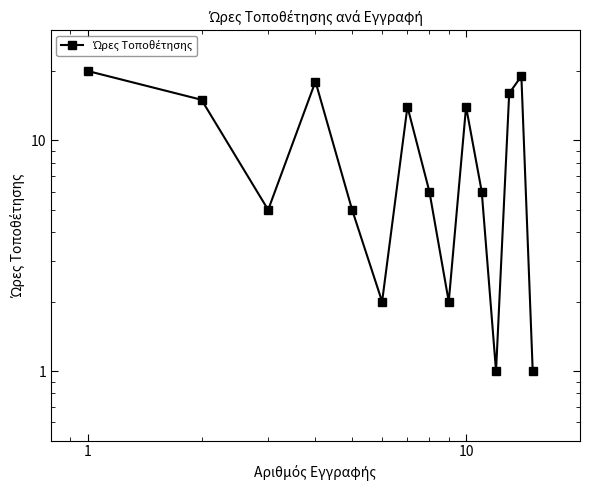

What is the value of the 8th point from the left?

6